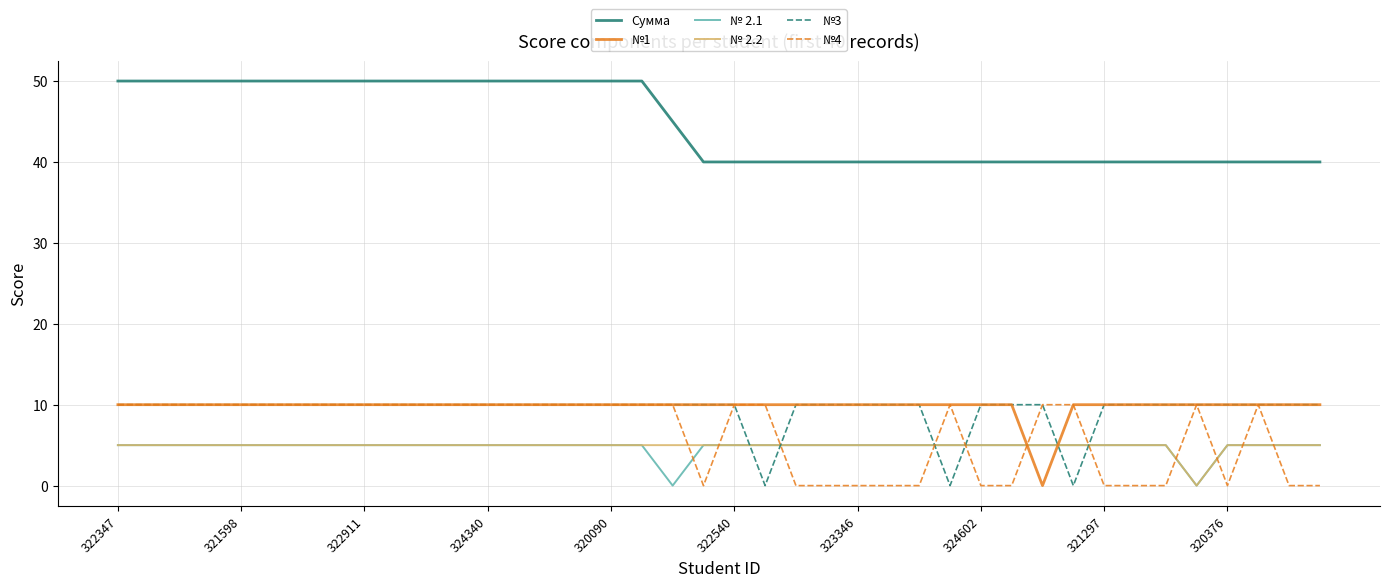

At how many categories does at least one series exceed 16?

40